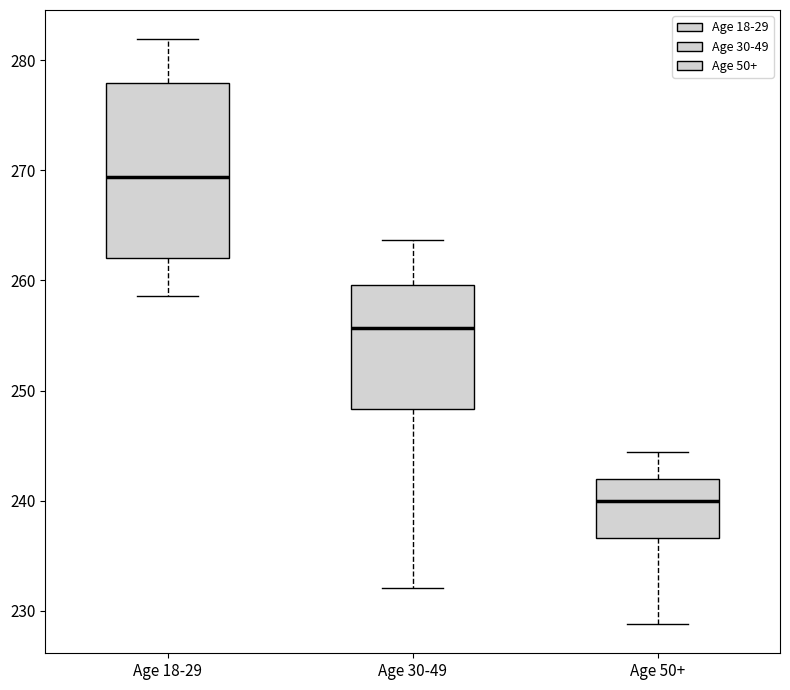

Where is the lower edge of the box for Age 30-49 on the y-axis? The values are not printed on the chart, so give them approximately, as read against the axis.

248